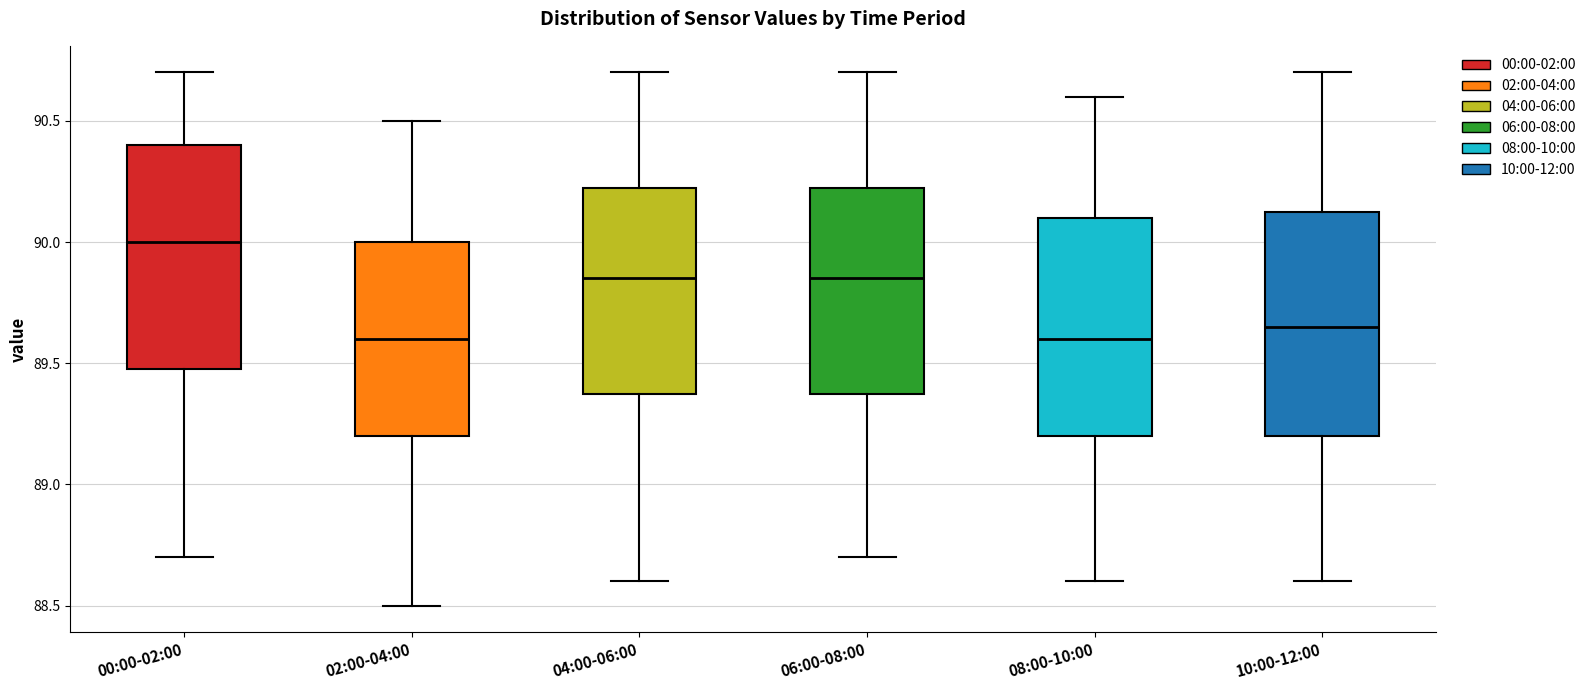

Reading left to right, read every box against the y-axis: the position of its median line, the range the box covers, and the ends of its whiskers. The values are not printed on the chart, so give them approximately, as read against the axis.

00:00-02:00: median 90.00, box 89.50 to 90.40, whiskers 88.70 to 90.70
02:00-04:00: median 89.60, box 89.20 to 90.00, whiskers 88.50 to 90.50
04:00-06:00: median 89.85, box 89.40 to 90.25, whiskers 88.60 to 90.70
06:00-08:00: median 89.85, box 89.40 to 90.25, whiskers 88.70 to 90.70
08:00-10:00: median 89.60, box 89.20 to 90.10, whiskers 88.60 to 90.60
10:00-12:00: median 89.65, box 89.20 to 90.15, whiskers 88.60 to 90.70